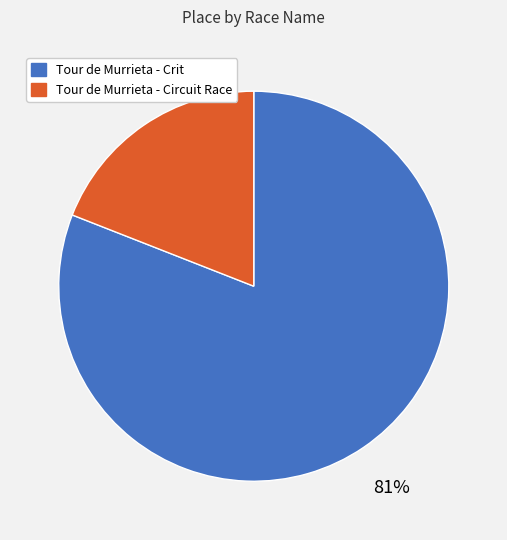

To the nearest percent, what portion does Tour de Murrieta - Circuit Race represent?

19%